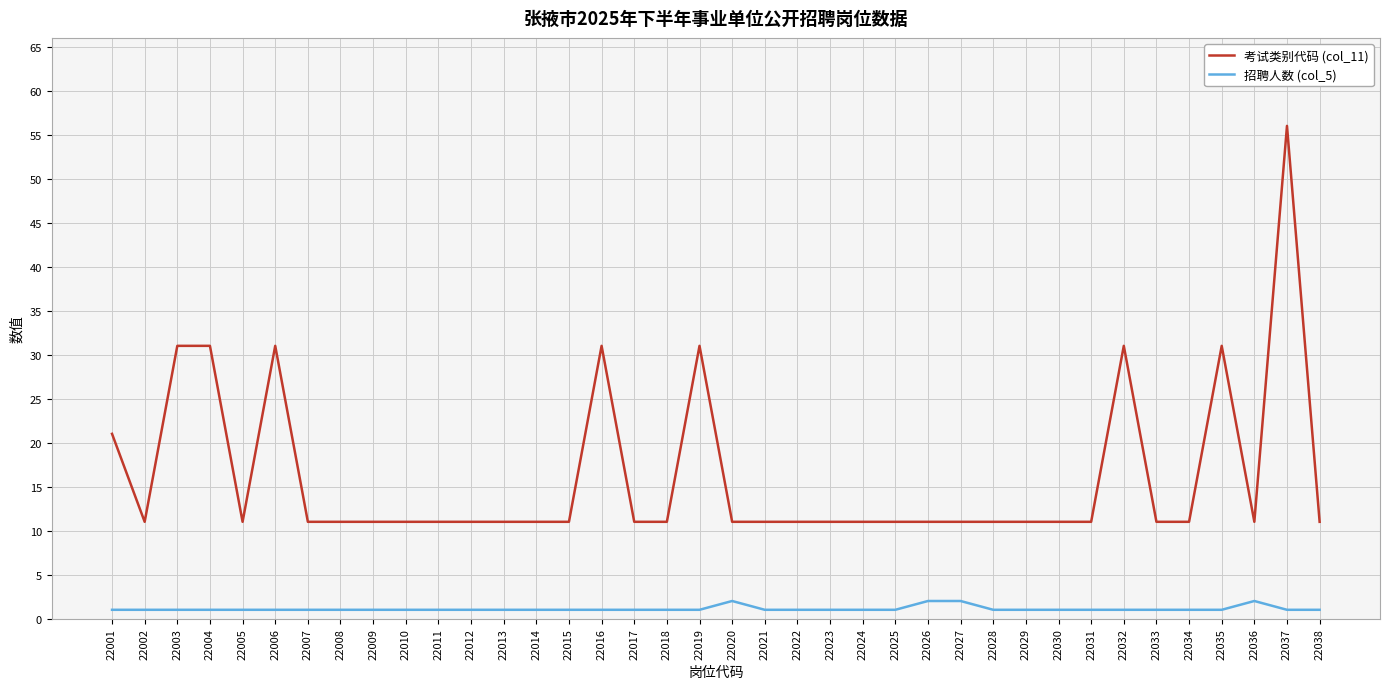

What is the total value across all series at 22028?

12